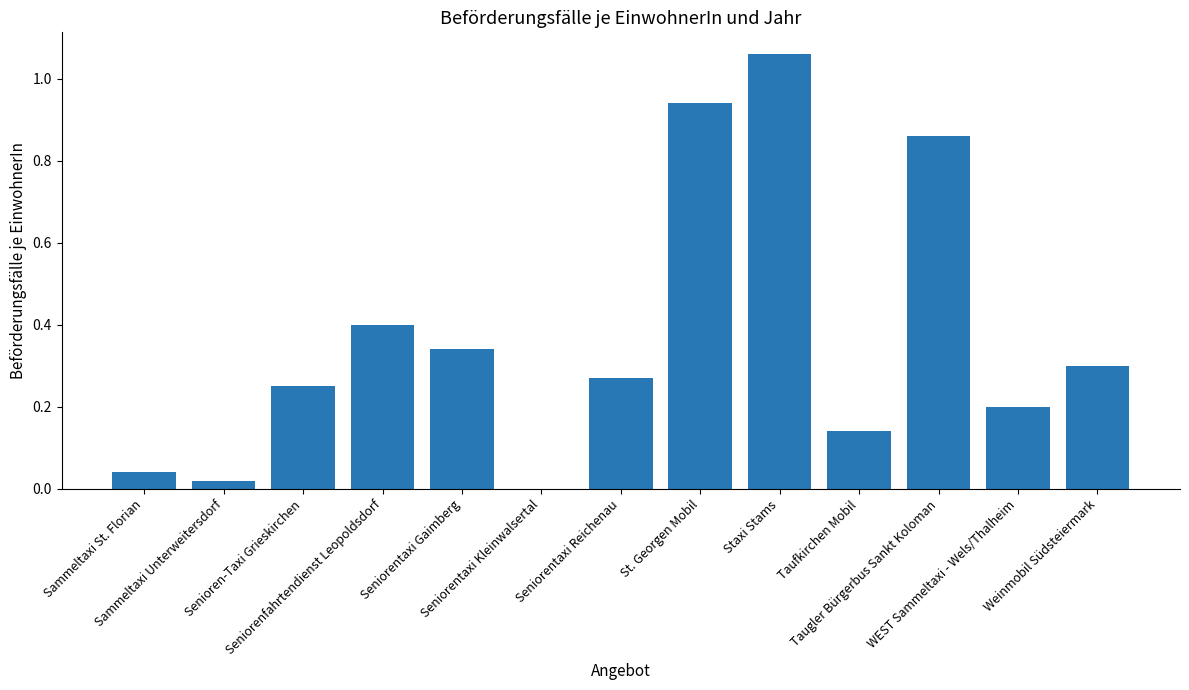

What is the value of the 3rd bar from the left?

0.2